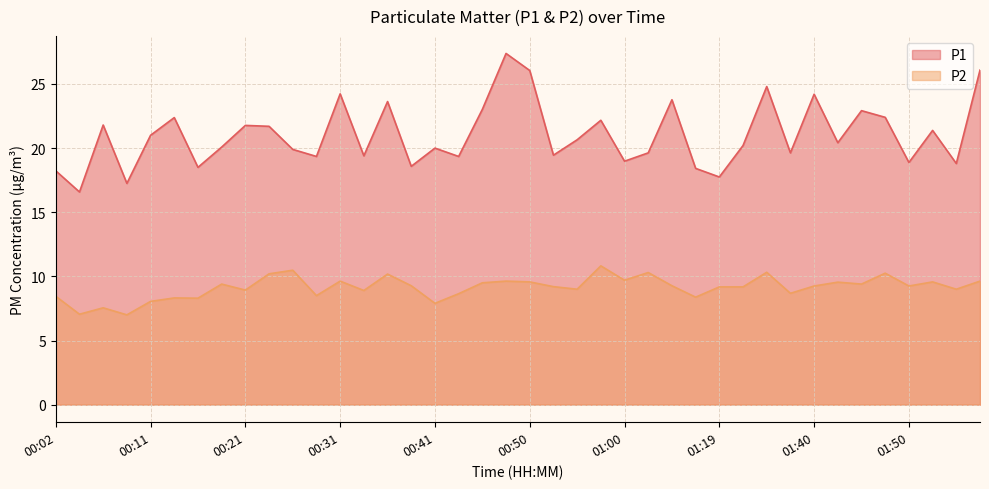

How many lines are shown in the chart?

2